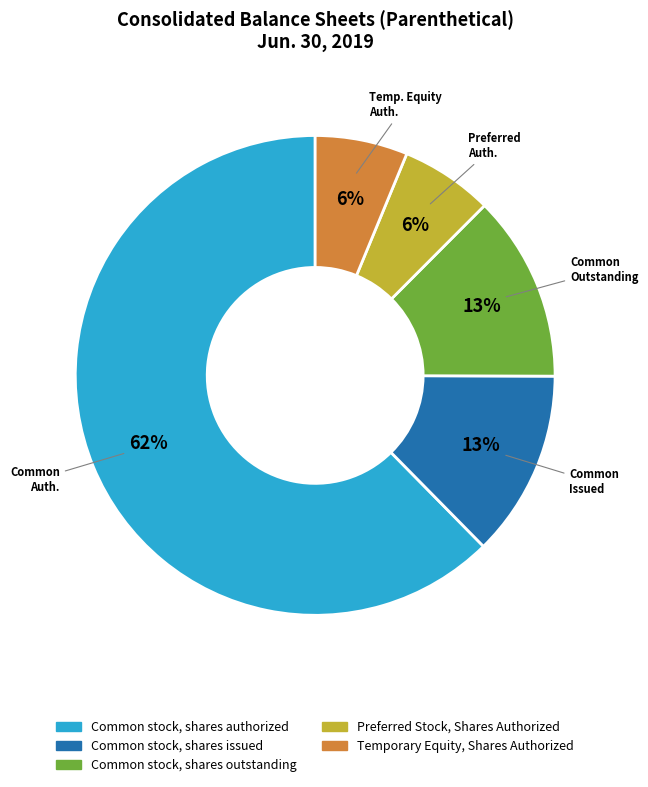

Does any single category account for the majority?

Yes